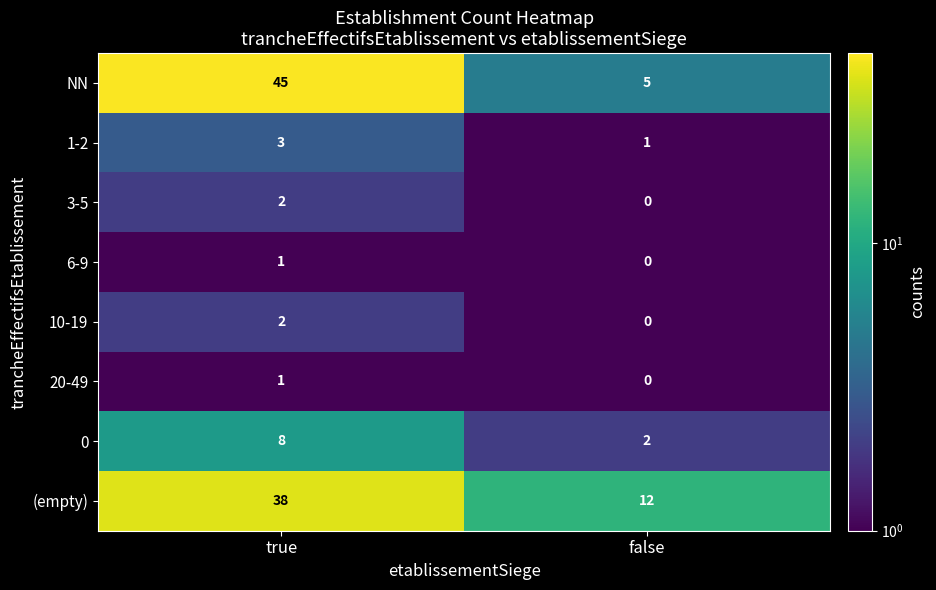

What value does the 1-2 series have at true?

3